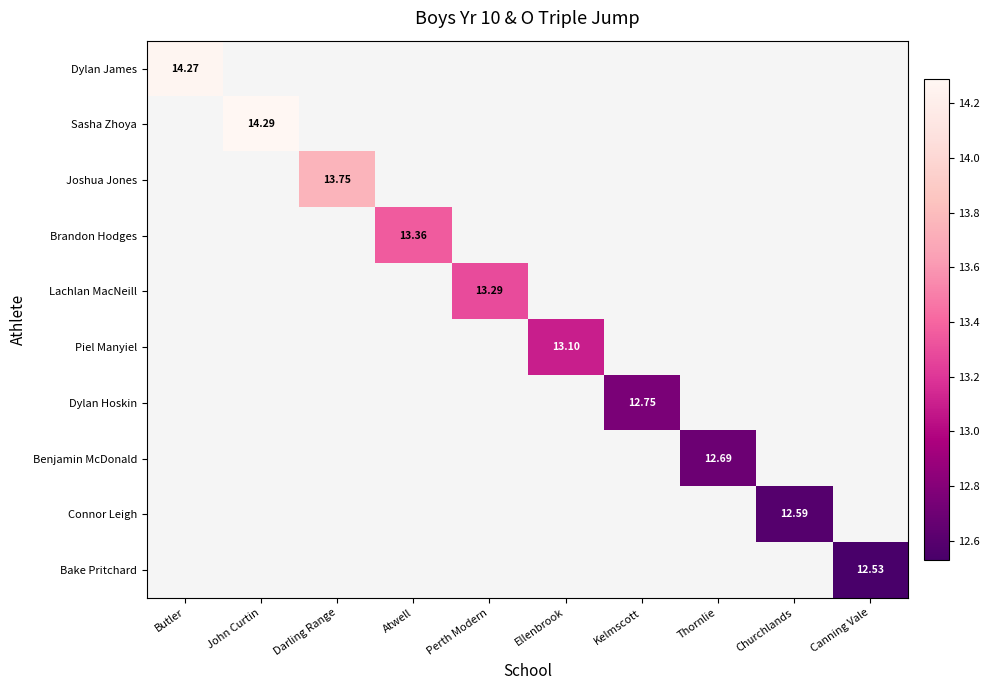

What is the minimum value for Dylan James?

14.3